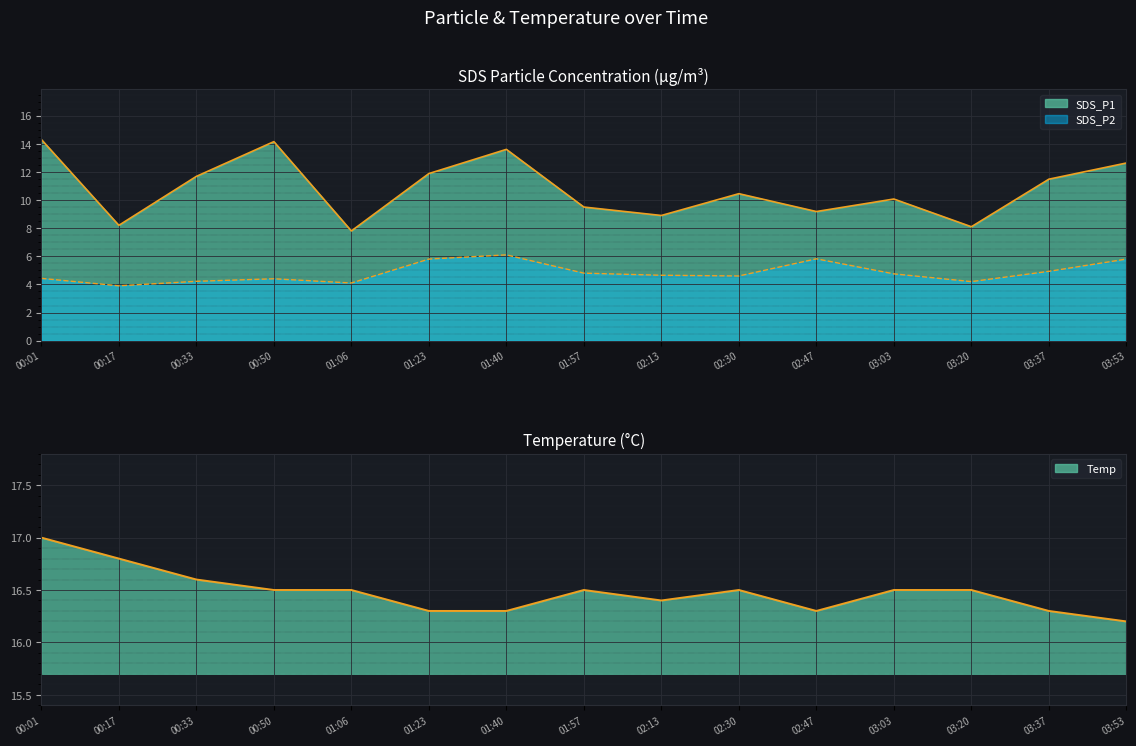

What is the sum of all SDS_P1 values?

161.9